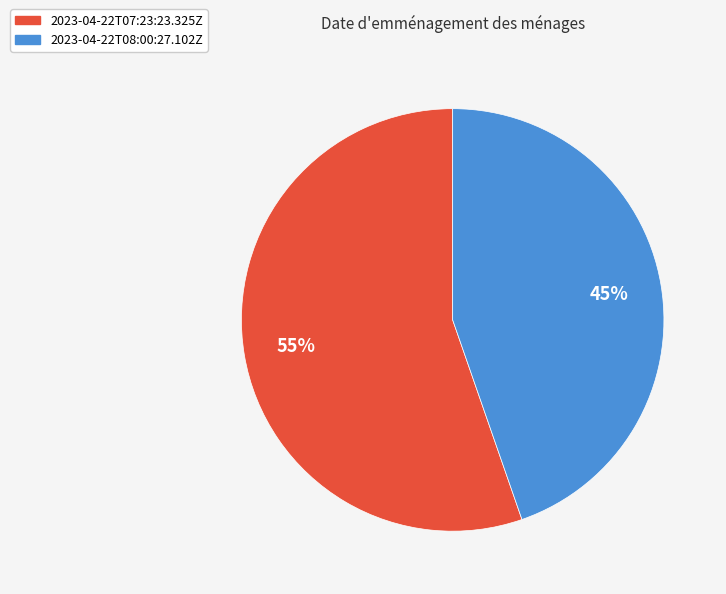

Approximately how many times larger is the value at 2023-04-22T07:23:23.325Z compared to 2023-04-22T08:00:27.102Z?

1.2